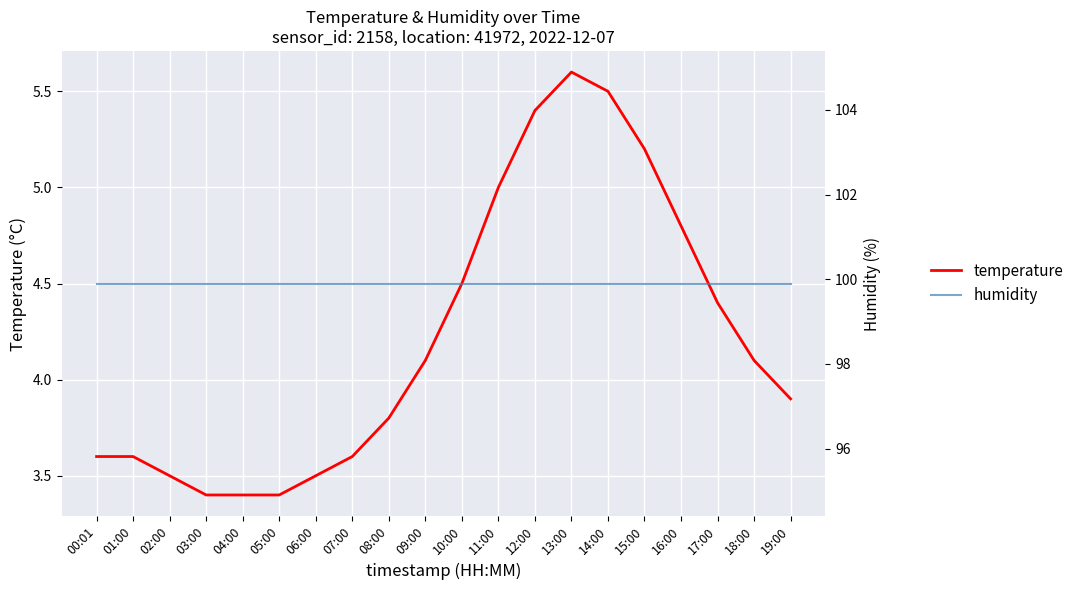

How many lines are shown in the chart?

2